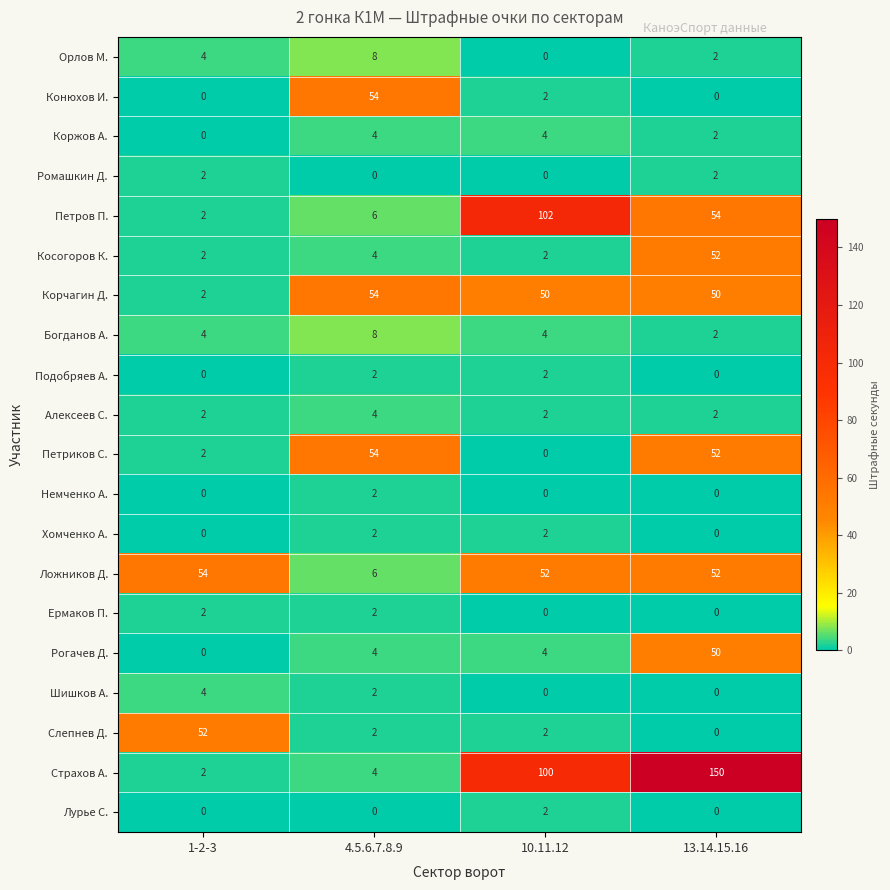

Which series has the largest total across all categories?

Страхов А.